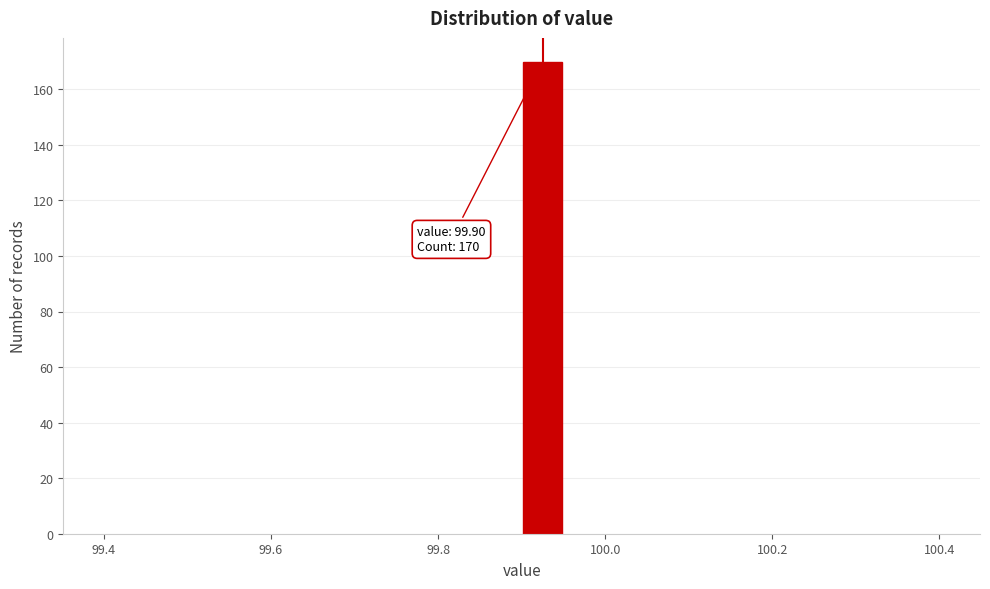

Read against the x-axis, roughly where is the centre of the tallest bar?

99.92